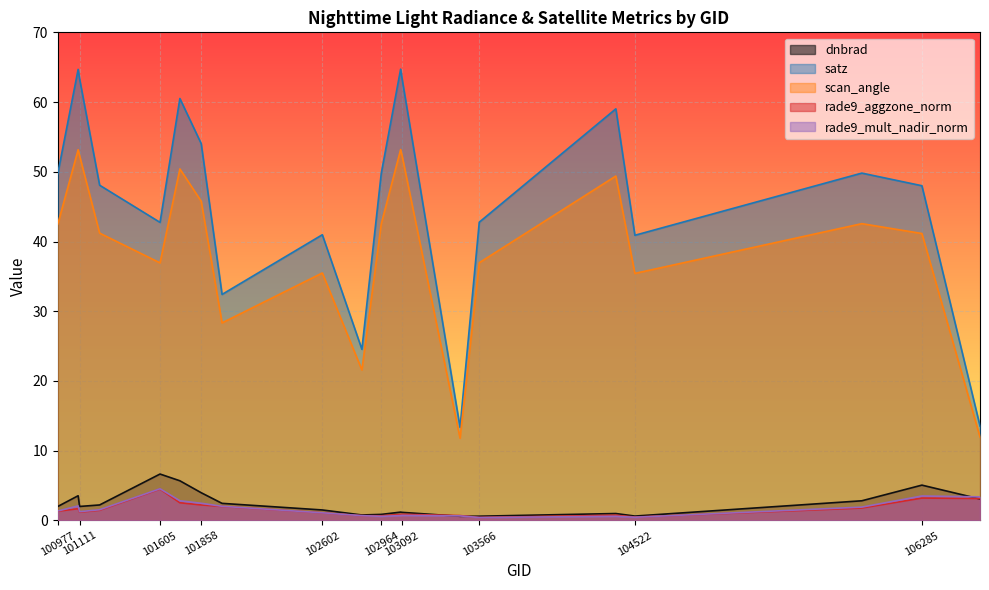

At which category is the sum across all series the highest?

101102